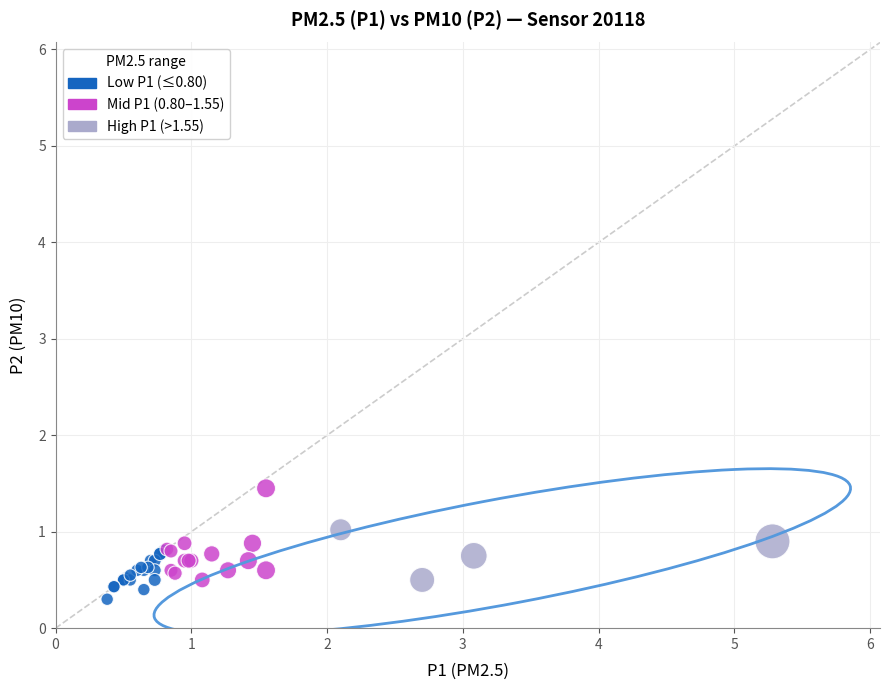

Which series reaches the maximum Y coordinate?

Mid P1 (0.80–1.55)